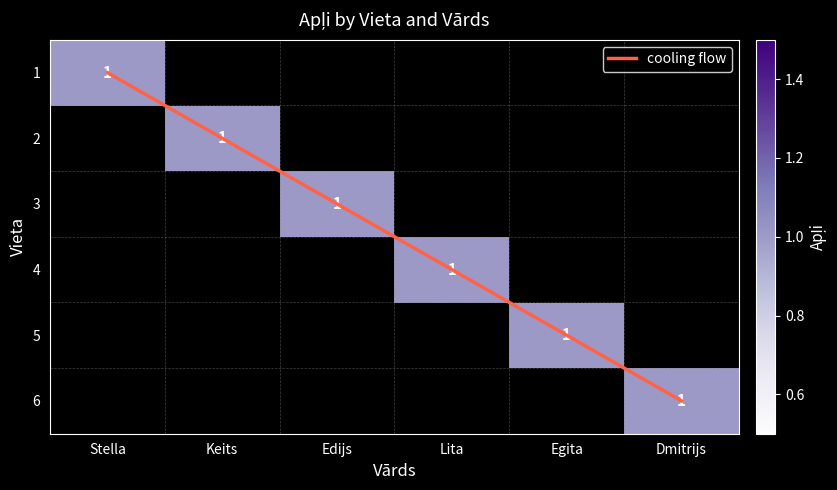

Which has a higher value, Dmitrijs or Egita?

Dmitrijs